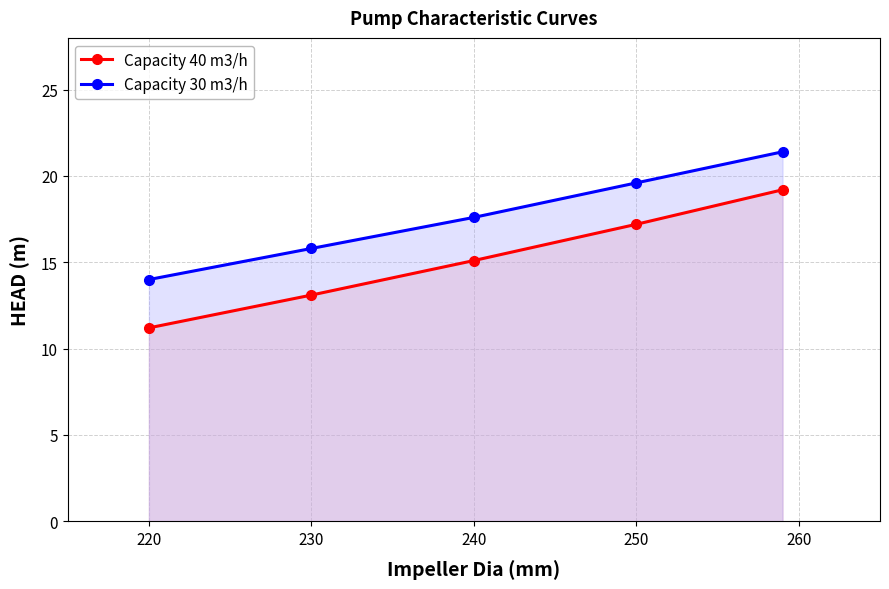

What is the highest value of the Capacity 40 m3/h series?

19.2